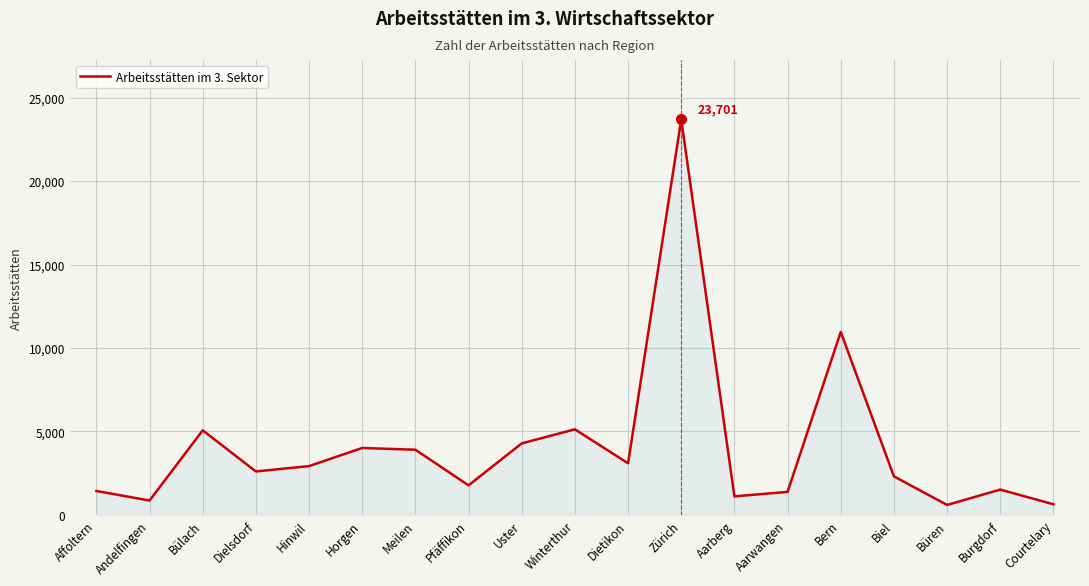

What is the difference between the second highest and minimum values?

10366